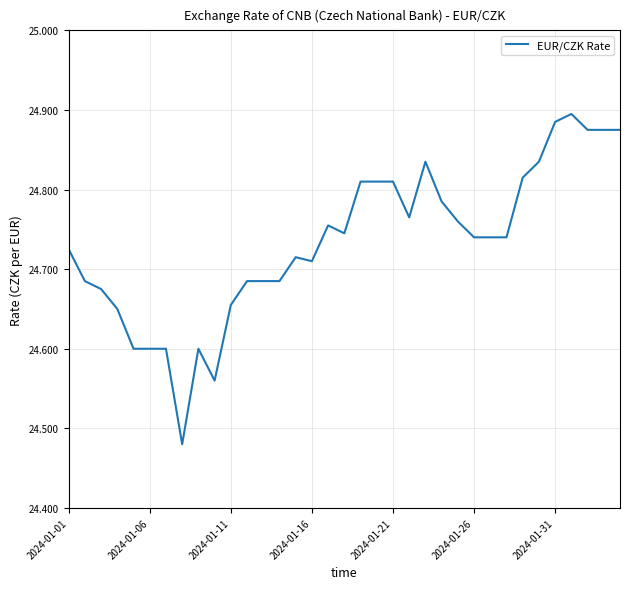

Is this an area chart (filled region under the line)?

No